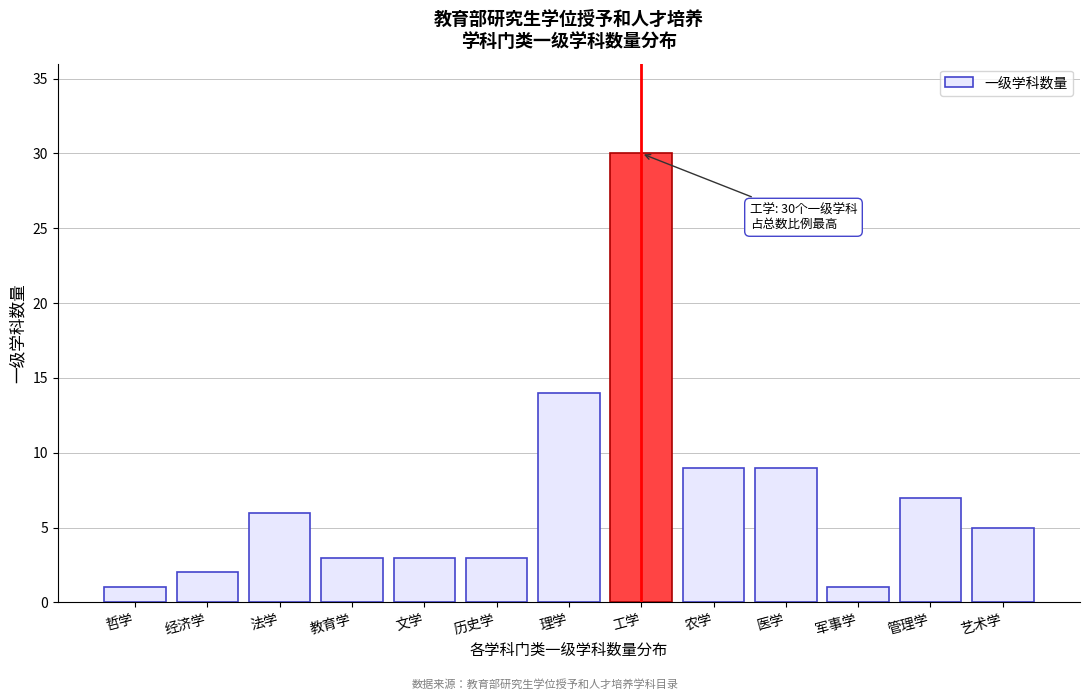

Reading left to right, list all the values displayed in this chart.

哲学=1	经济学=2	法学=6	教育学=3	文学=3	历史学=3	理学=14	工学=30	农学=9	医学=9	军事学=1	管理学=7	艺术学=5